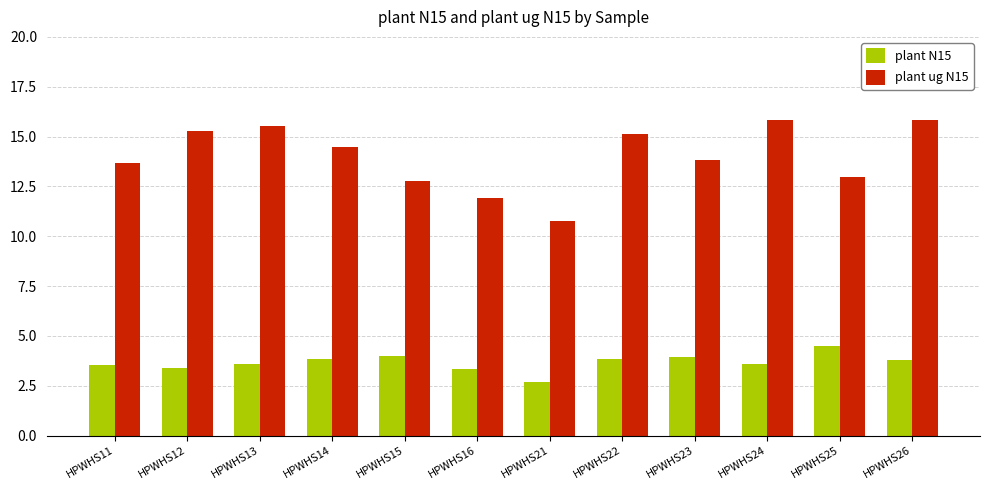

Which series changed the most between HPWHS21 and HPWHS26?

plant ug N15